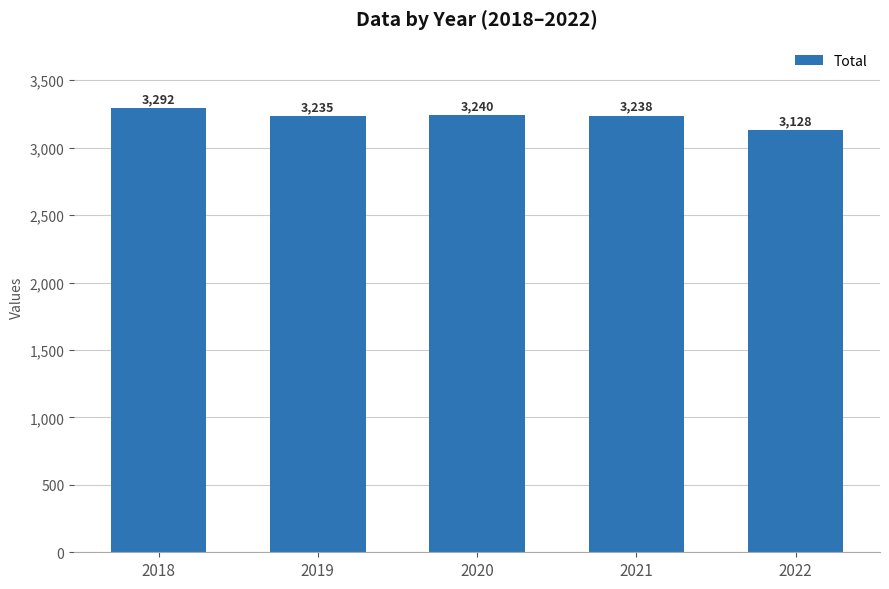

The chart shows a value of 3128 at 2022. True or false?

True